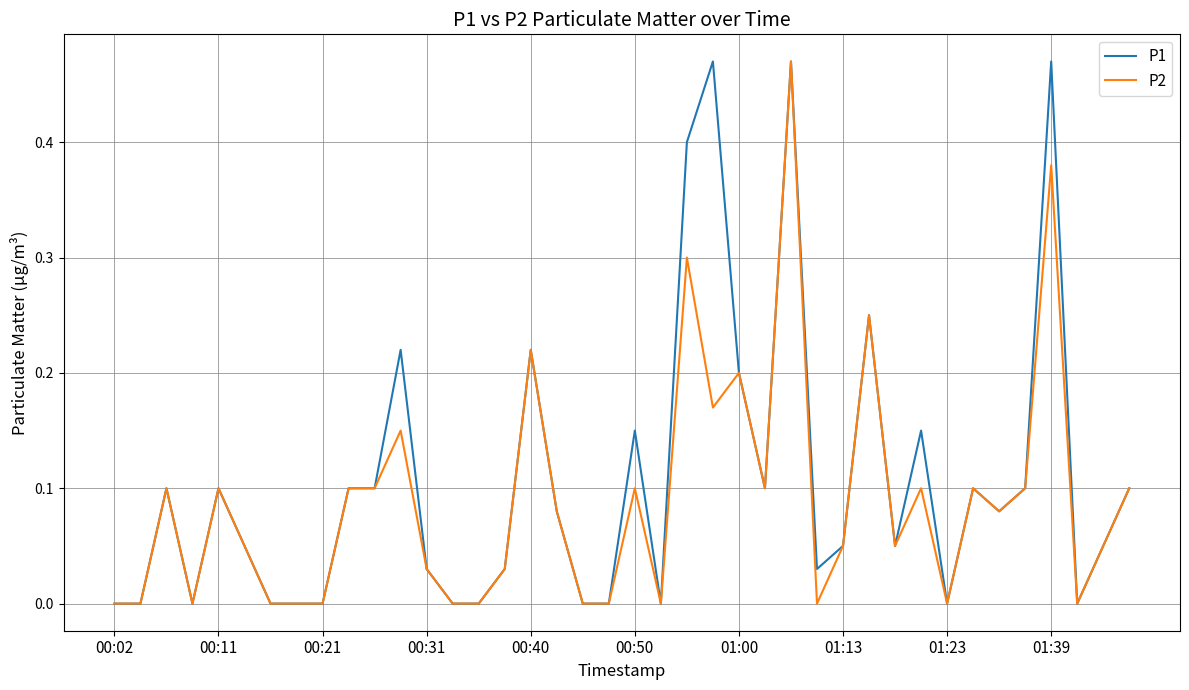

How many lines are shown in the chart?

2